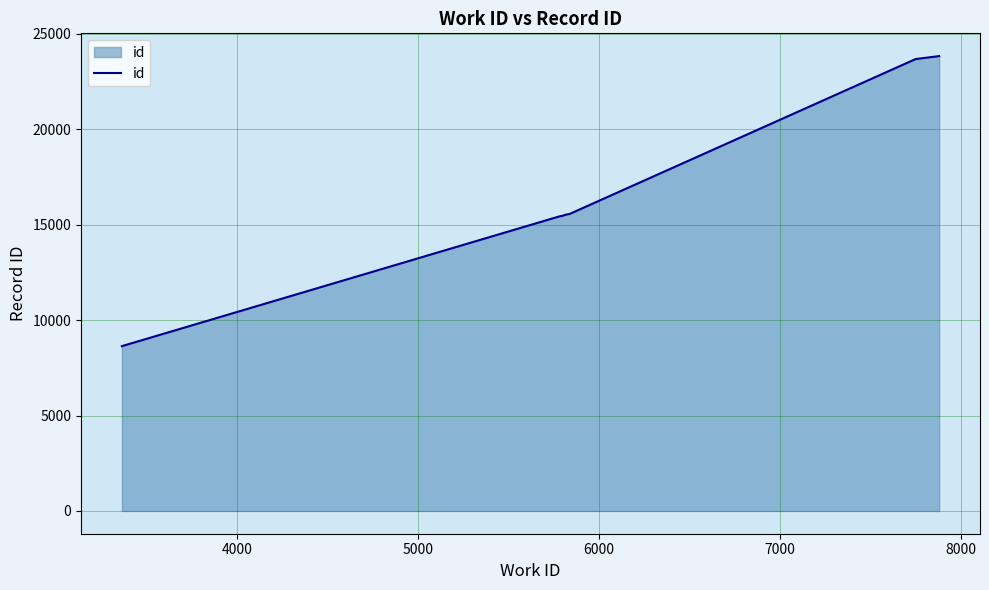

What is the greatest value displayed?

23840